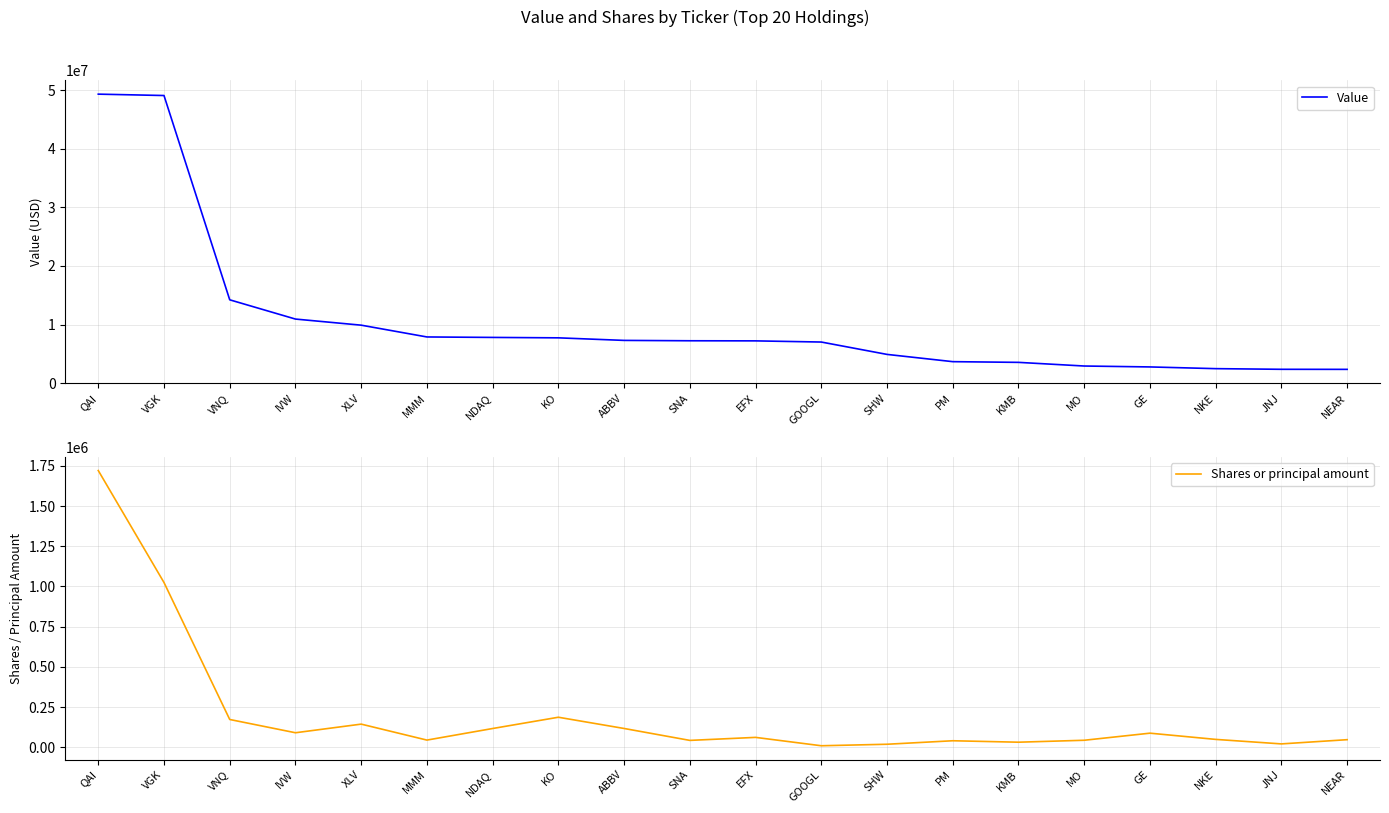

What is the difference between the maximum and minimum values in the Shares or principal amount series?

1712681